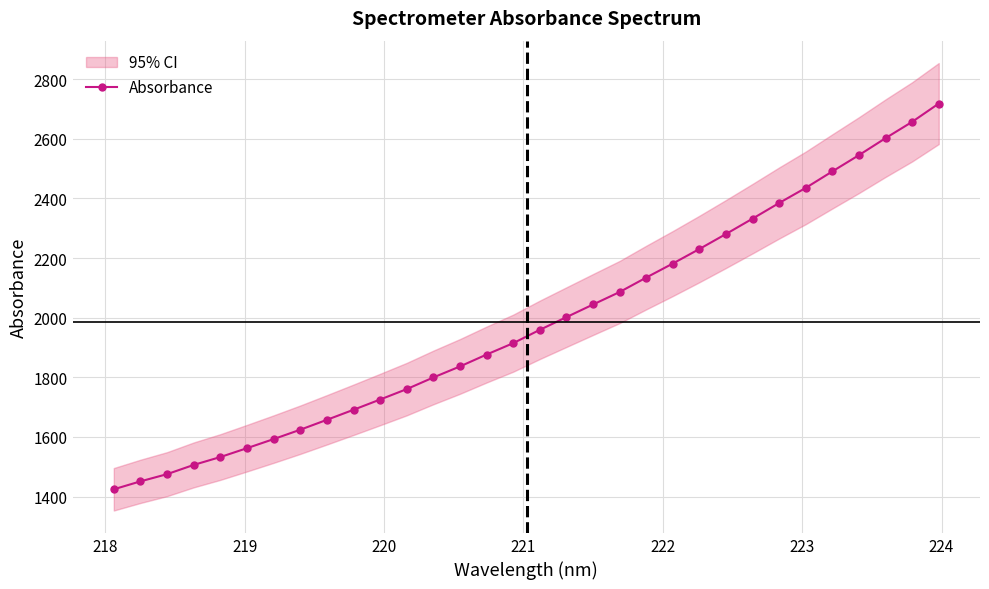

What is the lowest value of the Absorbance series?

1424.5